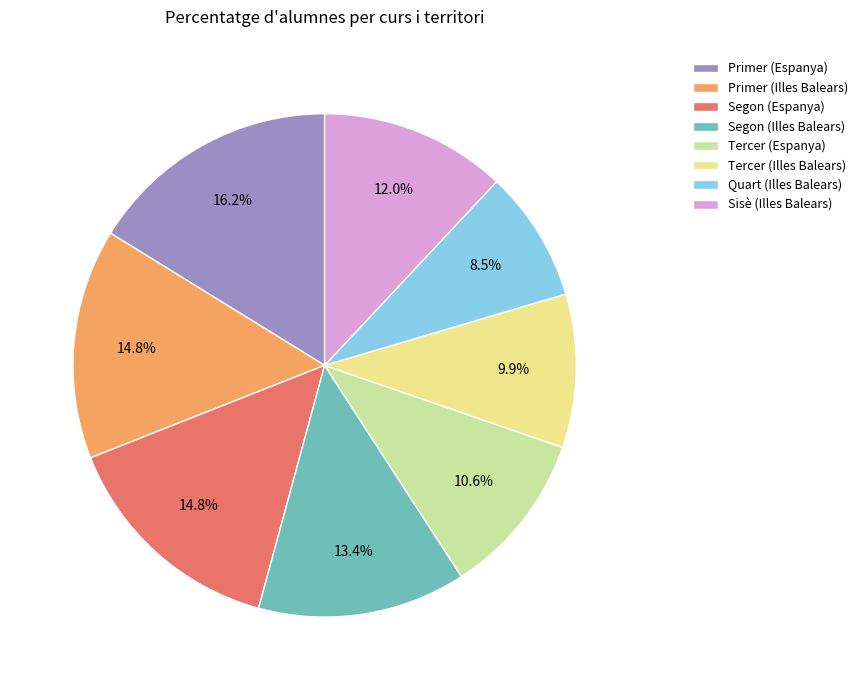

Is the sum of Sisè (Illes Balears) and Primer (Illes Balears) greater than half?

No